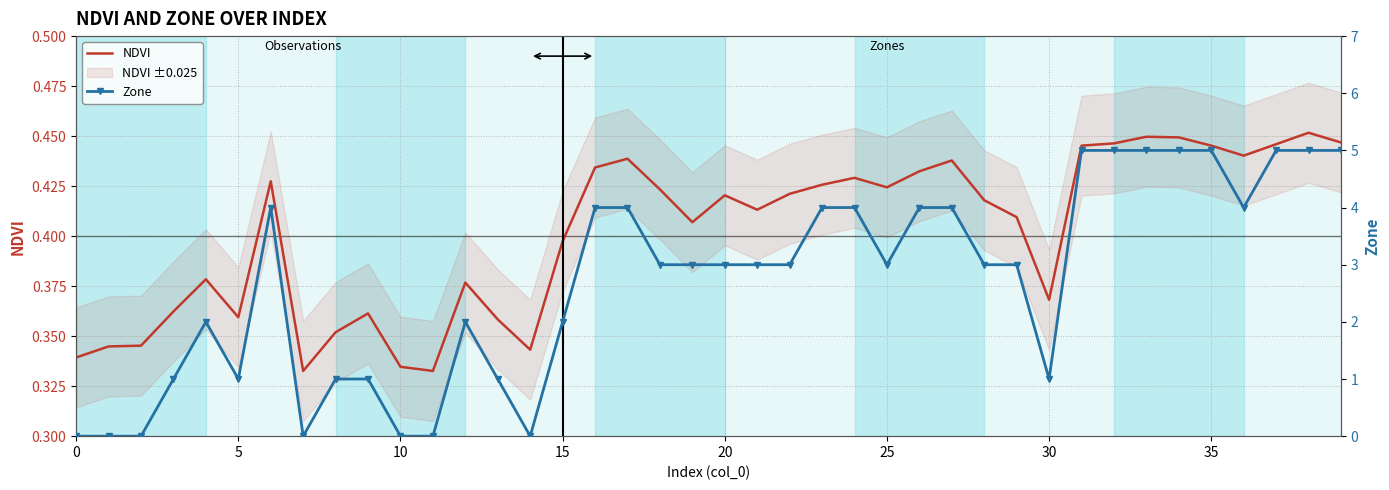

Which series has the largest total across all categories?

Zone